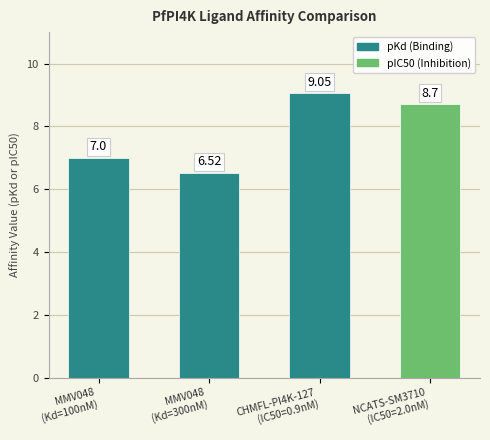

At which label does the data first exceed 8?

CHMFL-PI4K-127 (pIC50=9.05)